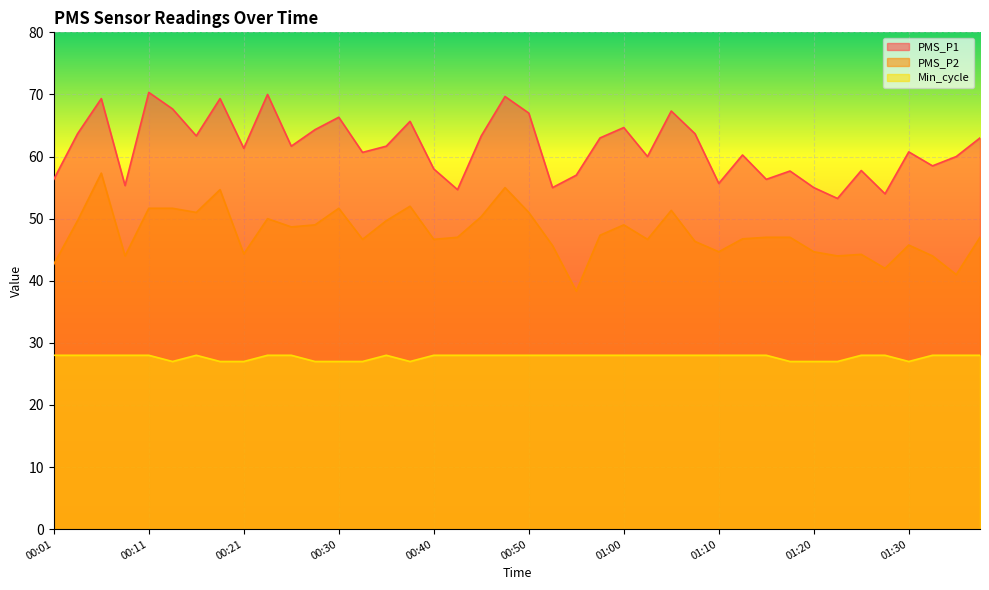

How many interior local peaks does the PMS_P2 series have?

10